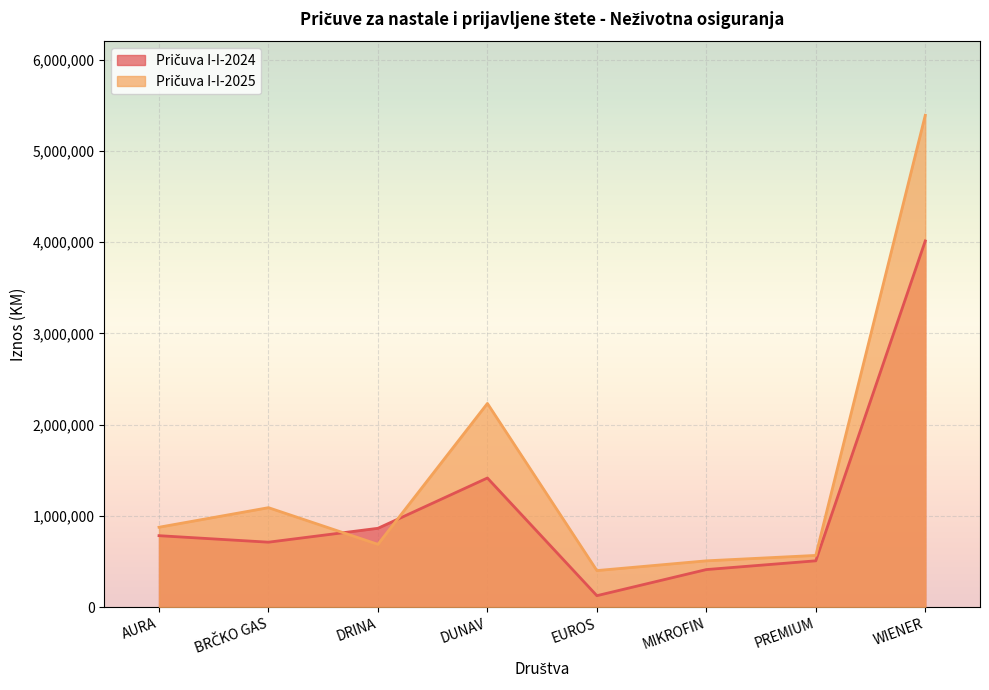

The Pričuva I-I-2025 series shows 2231666 at DUNAV. True or false?

True